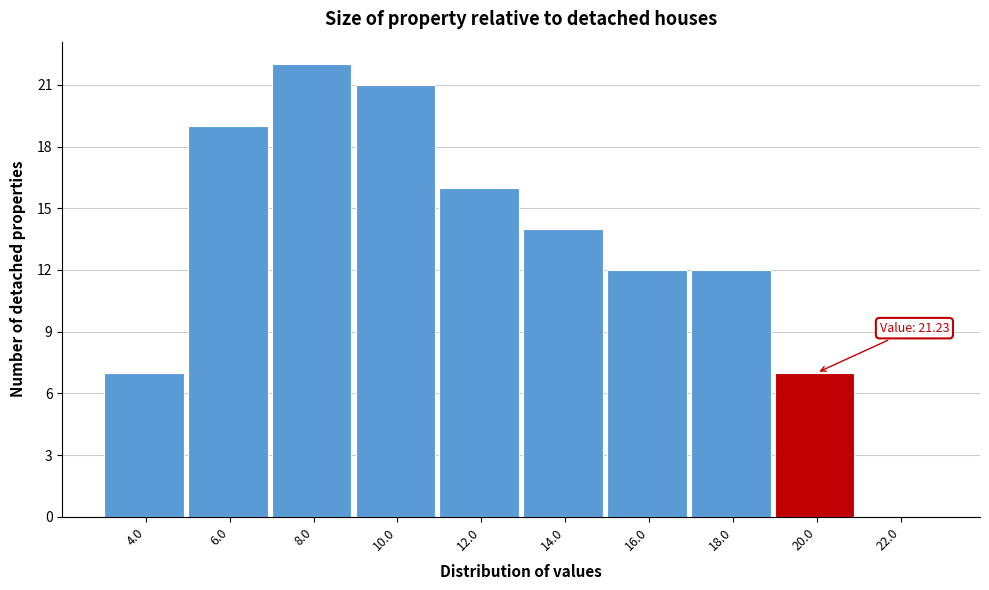

Reading left to right, transcribe all the data shown in this chart.

4.0=7	6.0=19	8.0=22	10.0=21	12.0=16	14.0=14	16.0=12	18.0=12	20.0=7	22.0=0